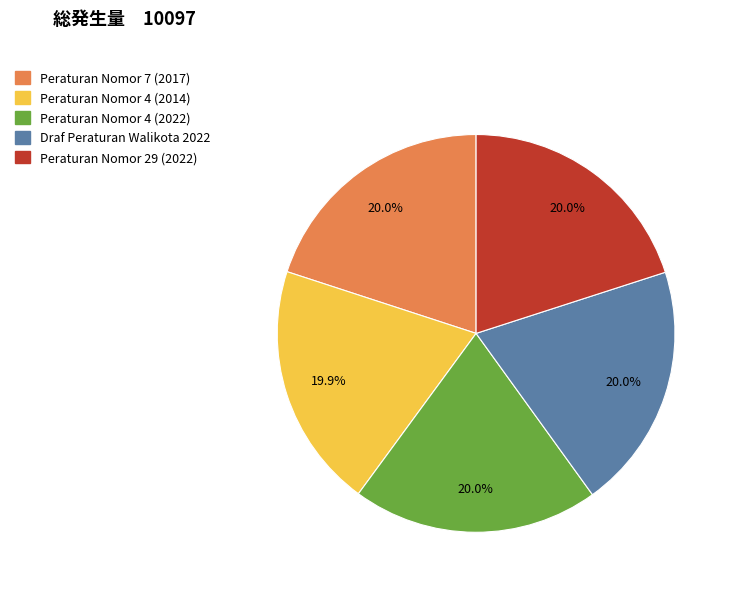

Is there any slice that represents more than half of the pie?

No